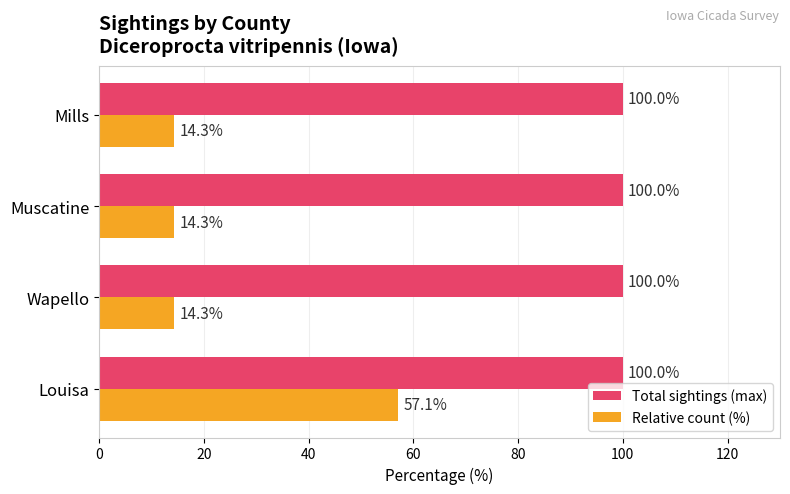

Rank the series by their maximum value, from highest to lowest.

Total sightings (max), Relative count (%)